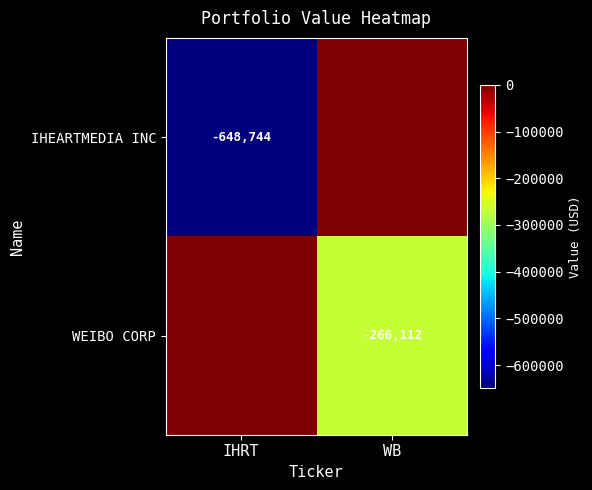

What is the spread (max minus min) of values at WB?

266112